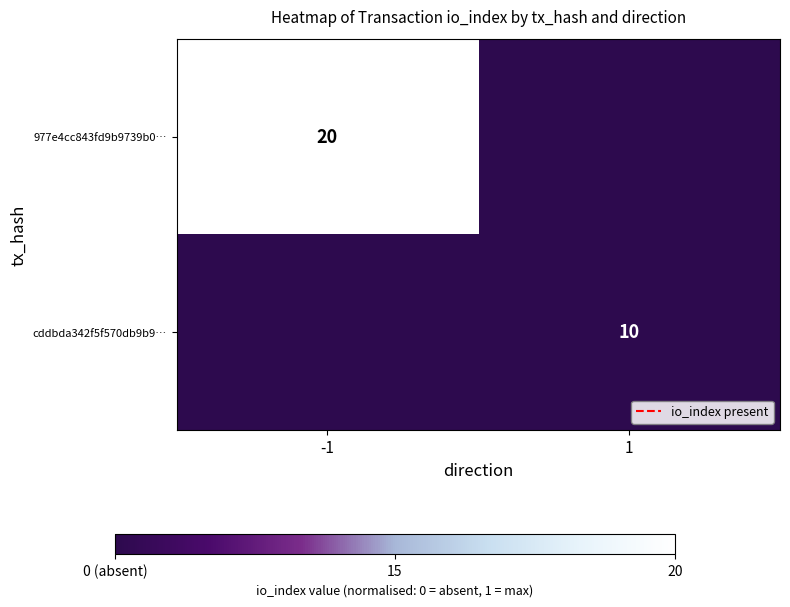

Is the value of cddbda342f5f570db9b9… at 1 greater than the value of 977e4cc843fd9b9739b0… at -1?

No